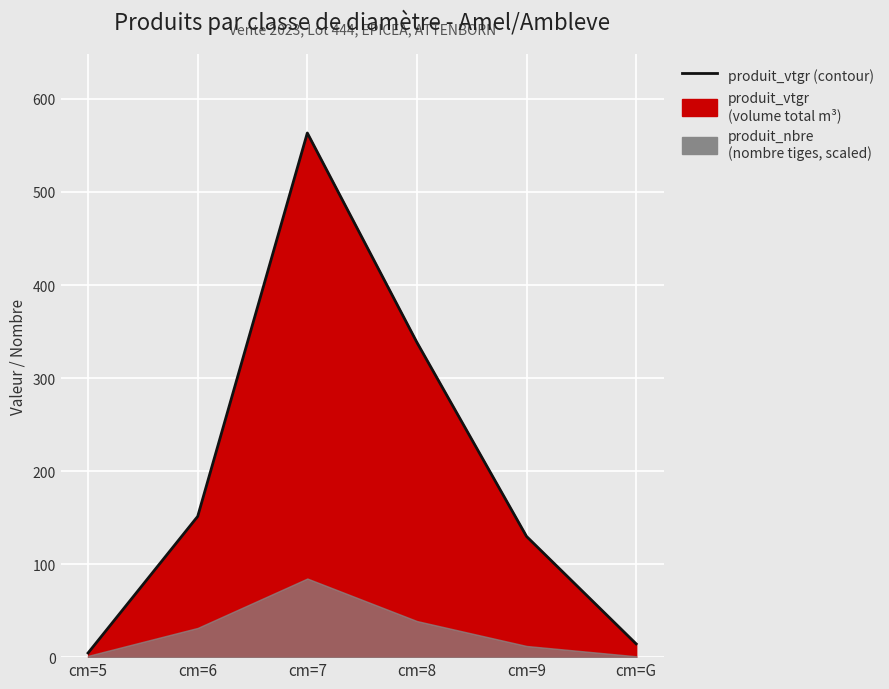

What is the sum of the values at cm=8 and cm=9?

468.0